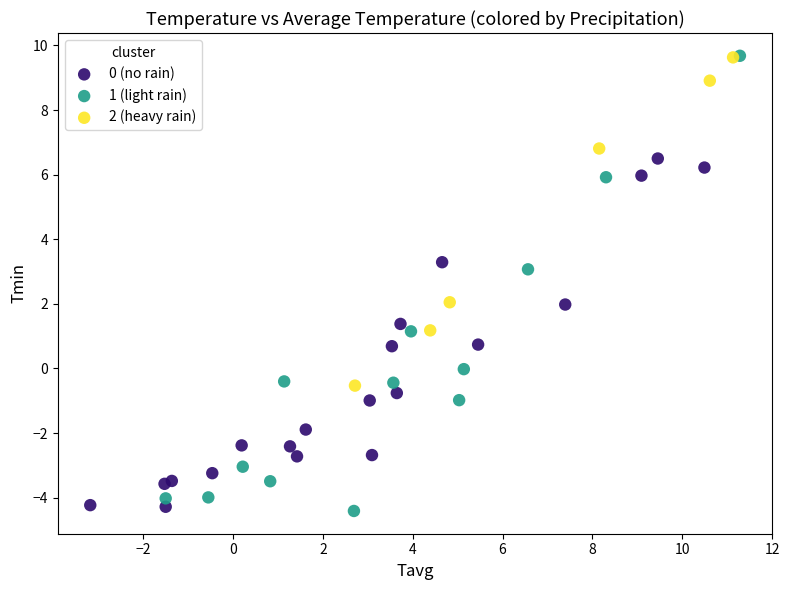

Which series has the widest spread of Y values?

1 (light rain)